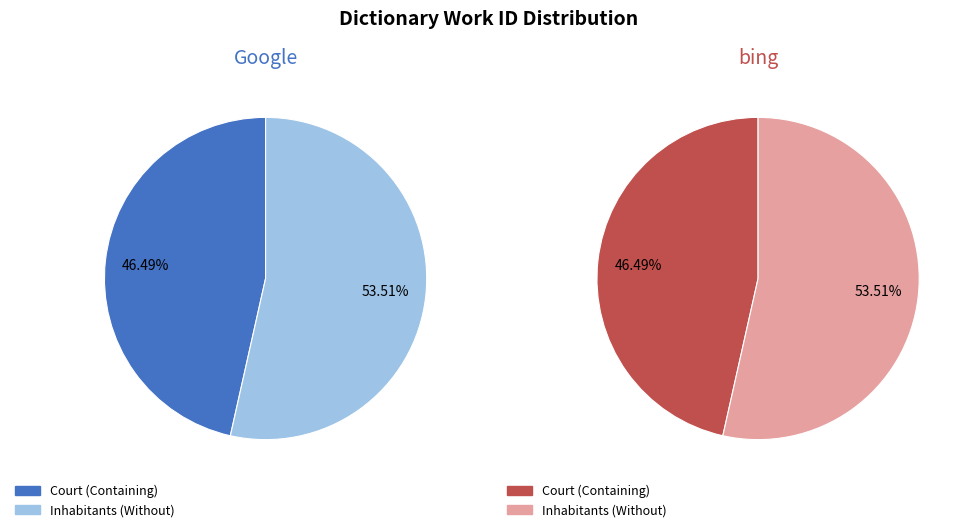

Approximately how many times larger is the value at Inhabitants compared to Court?

1.2